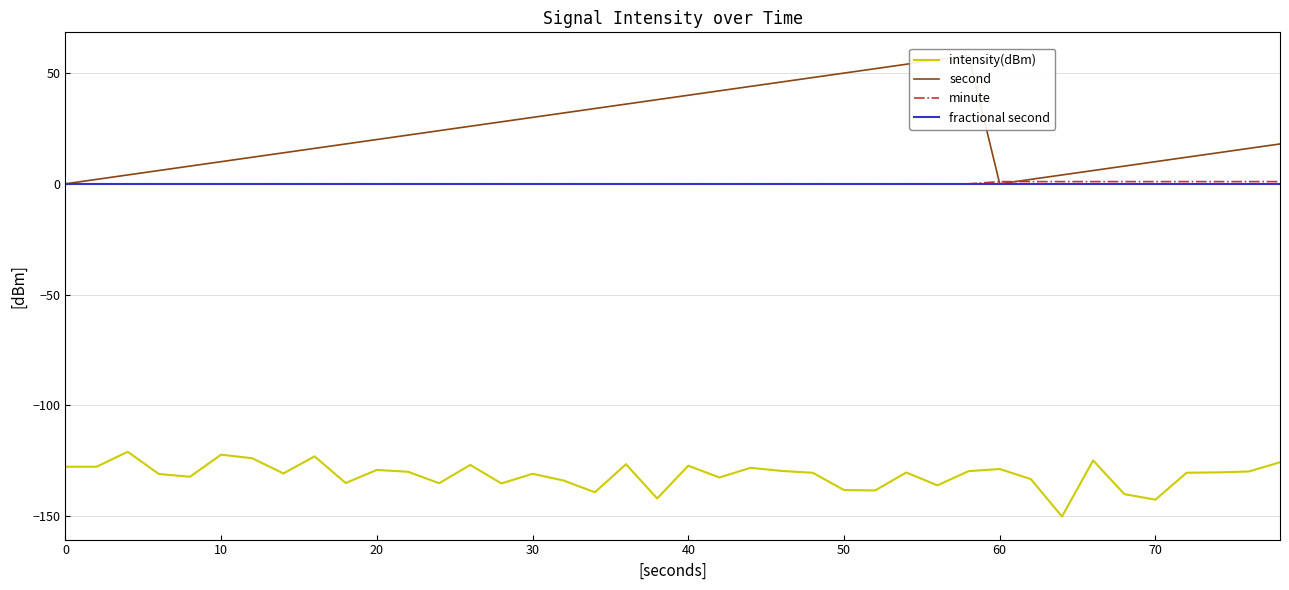

What is the maximum value shown in the chart?

58.0